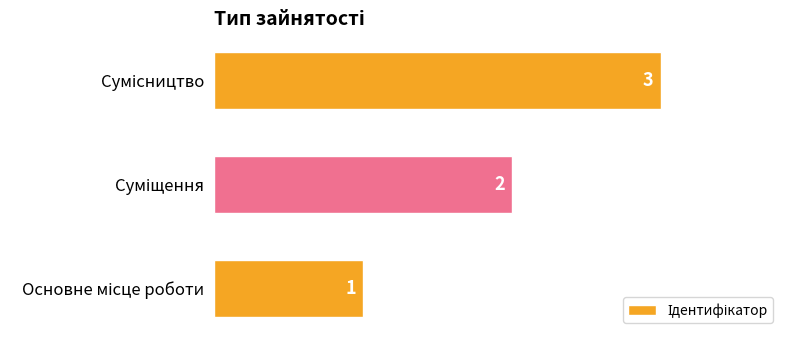

Are the bars grouped side by side (vs. stacked)?

No